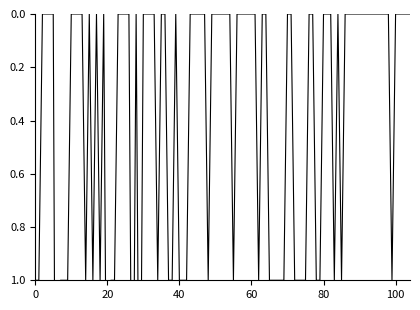

Which label corresponds to the largest value in the chart?

7